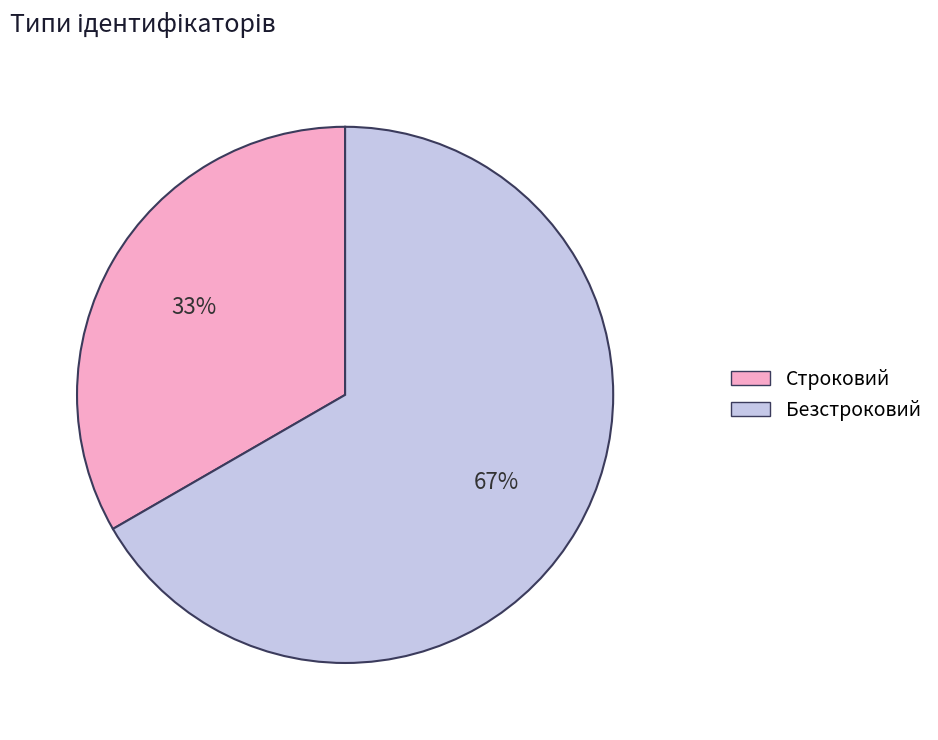

Rank the categories by value from lowest to highest.

Строковий, Безстроковий